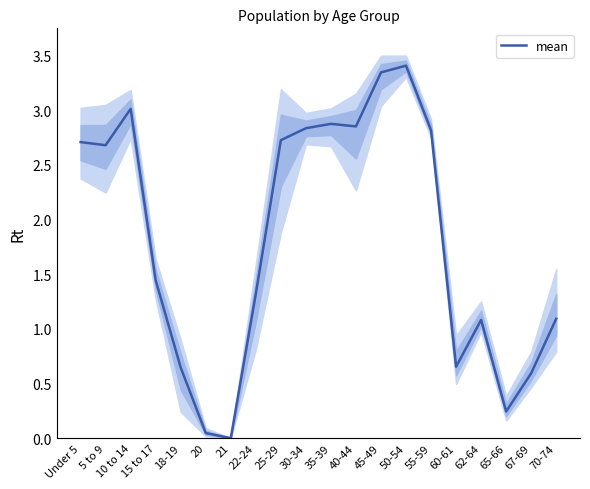

How many positive values are there?

19